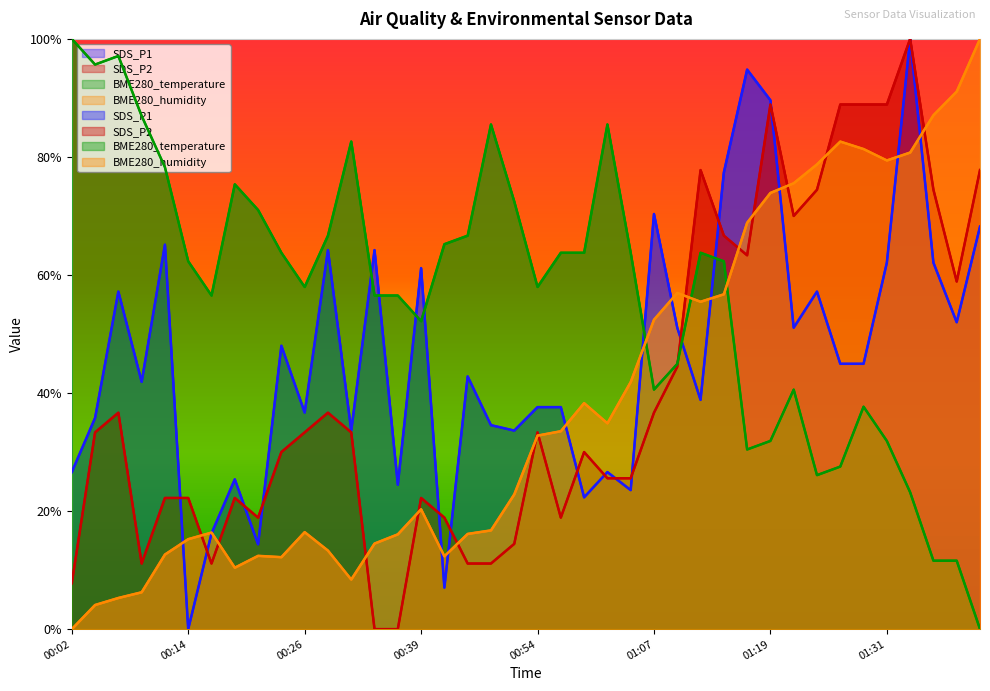

Does the chart display data point markers on the line(s)?

No